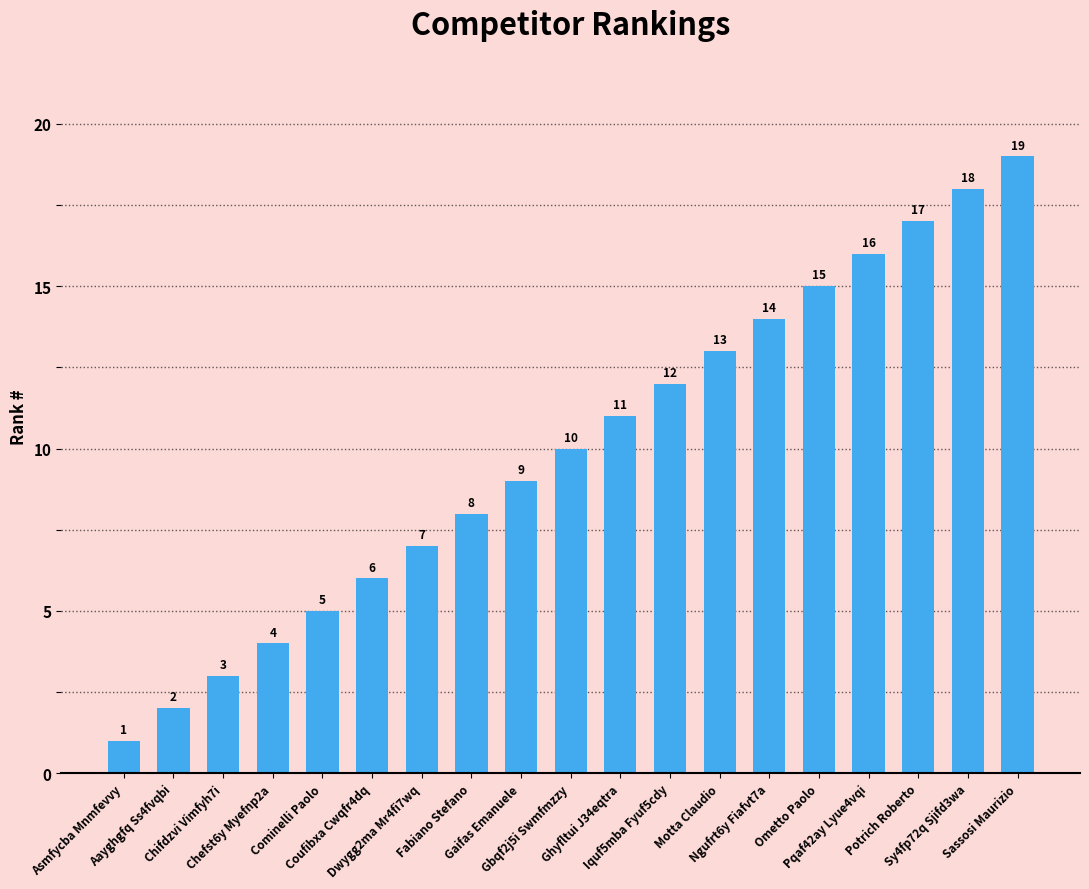

What is the difference between the second highest and second lowest values?

16